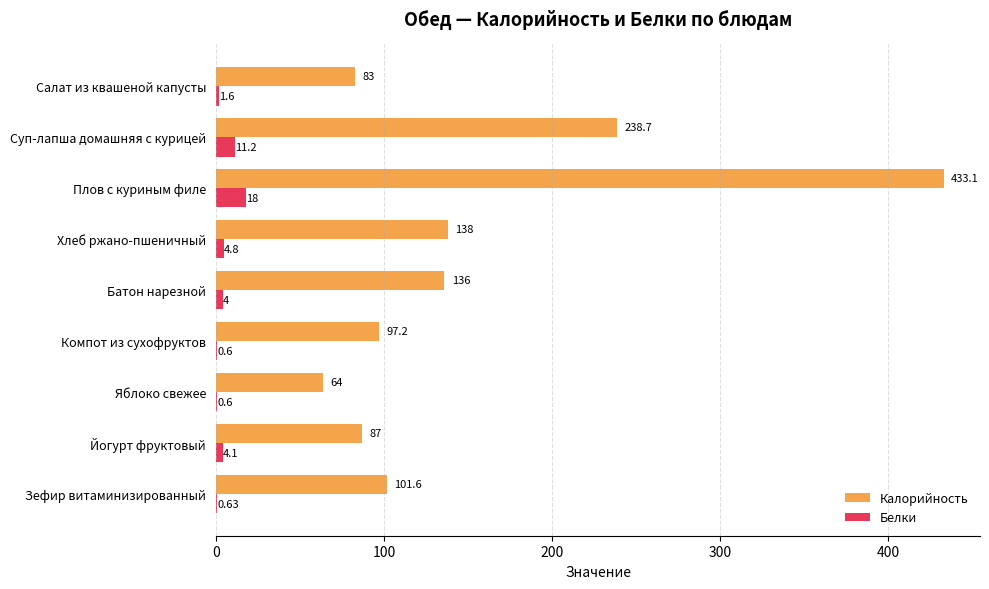

What is the sum of all Белки values?

45.5